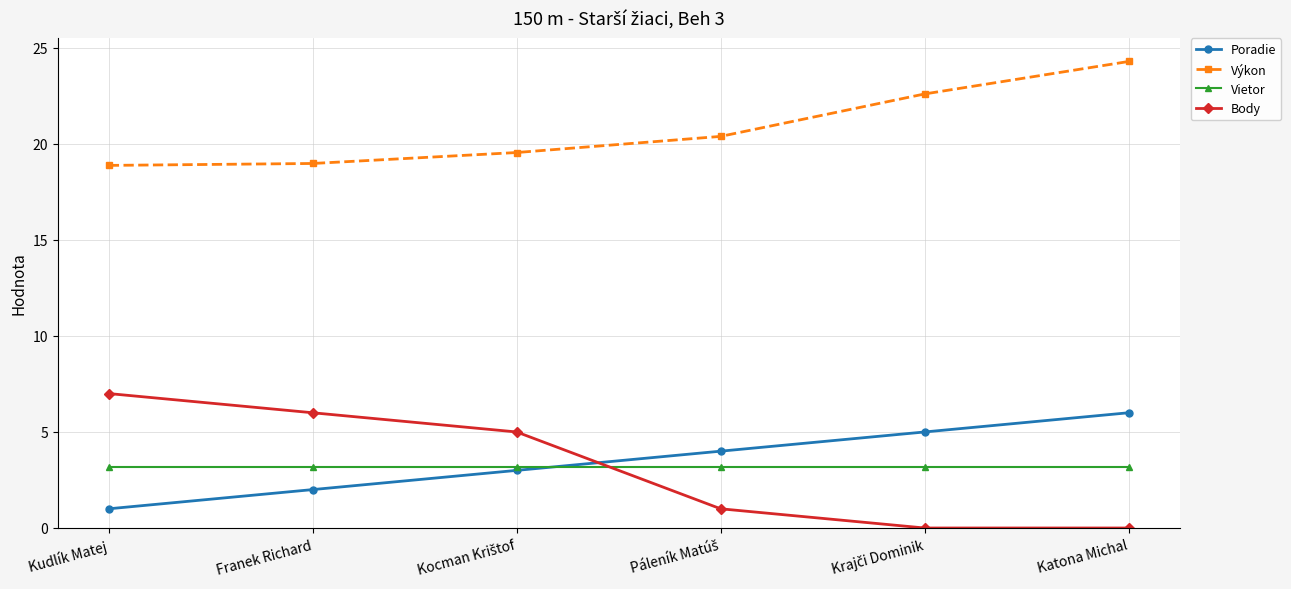

What are all the series names shown in the legend?

Poradie, Výkon, Vietor, Body